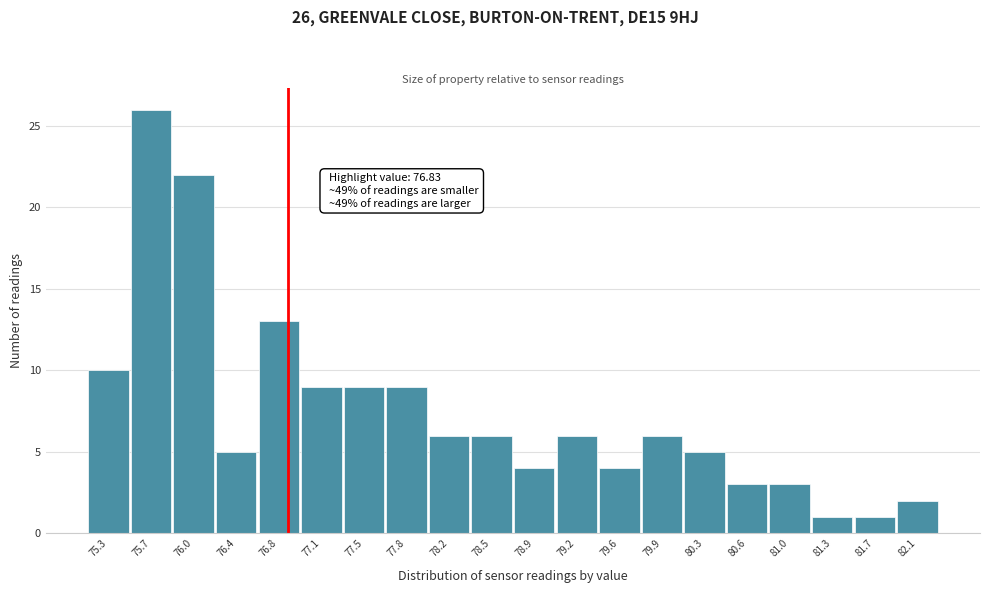

Which range on the x-axis has the tallest bar?

75.50 to 75.85